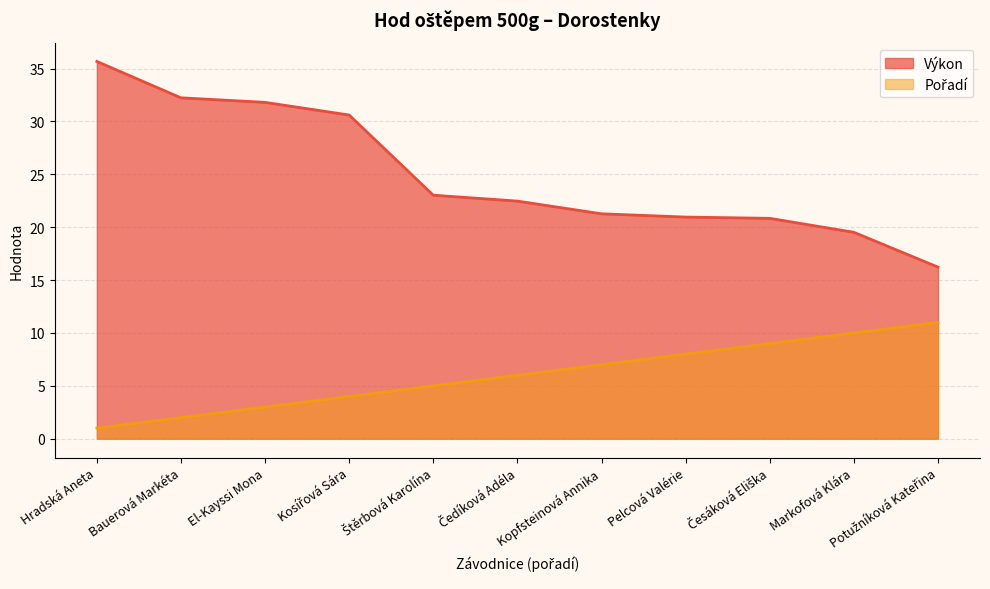

What is the minimum value shown in the chart?

1.0